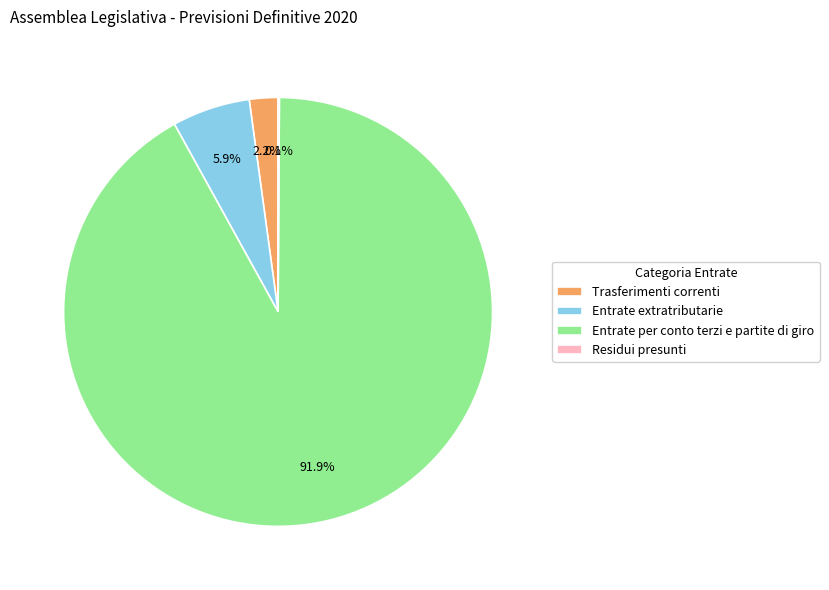

Is the sum of Trasferimenti correnti and Entrate extratributarie greater than half?

No